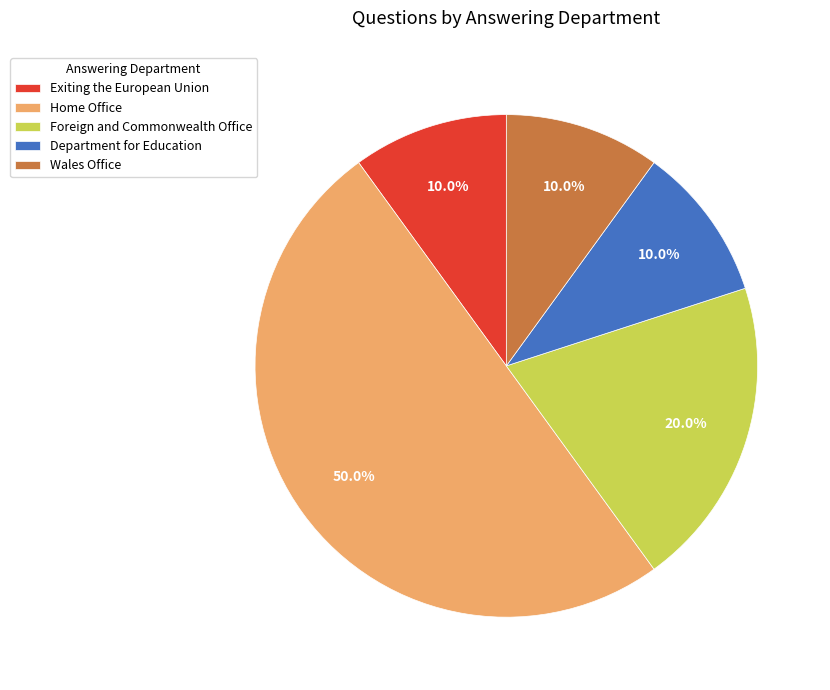

The Exiting the European Union slice represents 10% of the pie. True or false?

True